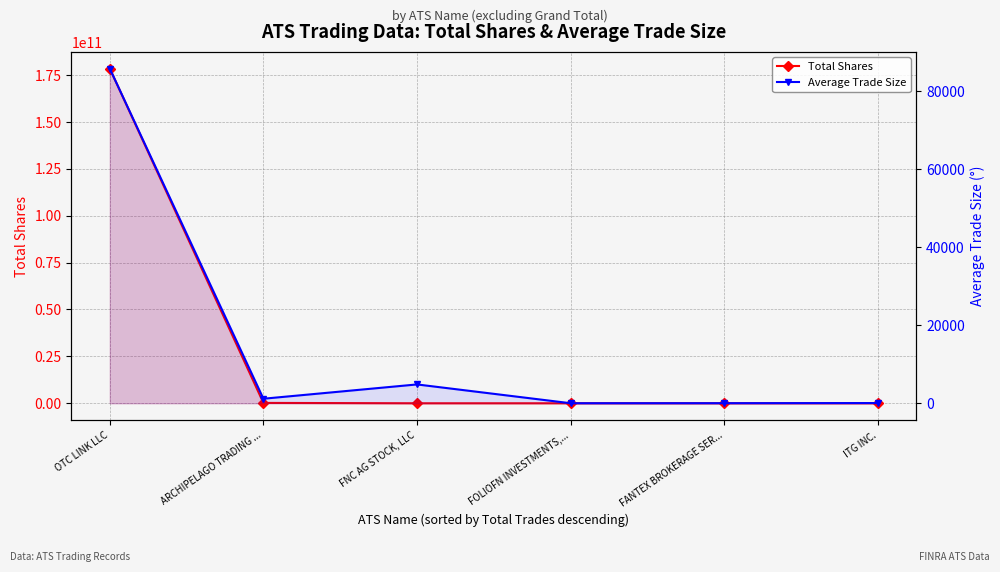

Reading right to left, list all the values displayed in this chart.

Total Shares: ITG INC.=55	FANTEX BROKERAGE SER...=4525	FOLIOFN INVESTMENTS,...=97477	FNC AG STOCK, LLC=608053	ARCHIPELAGO TRADING ...=190676326	OTC LINK LLC=178356297360
Average Trade Size: ITG INC.=55	FANTEX BROKERAGE SER...=19	FOLIOFN INVESTMENTS,...=9	FNC AG STOCK, LLC=4826	ARCHIPELAGO TRADING ...=1163	OTC LINK LLC=85731